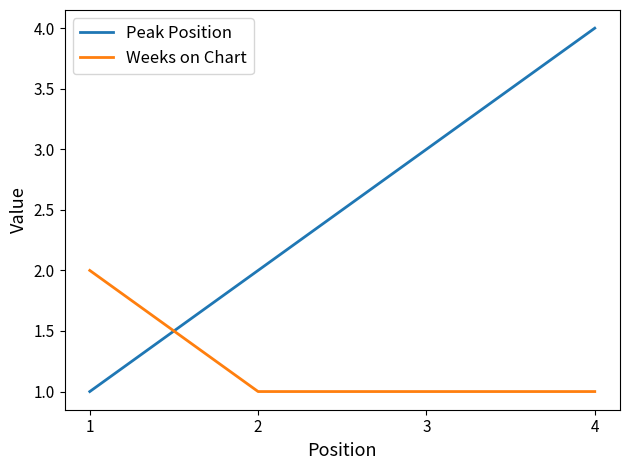

Which series has the largest total across all categories?

Peak Position